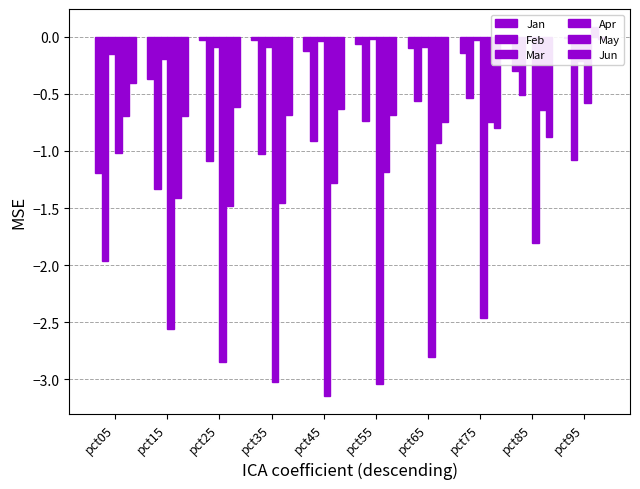

Reading left to right, transcribe all the data shown in this chart.

Jan: pct05=-1.2	pct15=-0.4	pct25=-0.0	pct35=-0.0	pct45=-0.1	pct55=-0.1	pct65=-0.1	pct75=-0.1	pct85=-0.3	pct95=-0.0
Feb: pct05=-2.0	pct15=-1.3	pct25=-1.1	pct35=-1.0	pct45=-0.9	pct55=-0.7	pct65=-0.6	pct75=-0.5	pct85=-0.5	pct95=-1.1
Mar: pct05=-0.1	pct15=-0.2	pct25=-0.1	pct35=-0.1	pct45=-0.0	pct55=-0.0	pct65=-0.1	pct75=-0.0	pct85=-0.0	pct95=-0.2
Apr: pct05=-1.0	pct15=-2.6	pct25=-2.8	pct35=-3.0	pct45=-3.1	pct55=-3.0	pct65=-2.8	pct75=-2.5	pct85=-1.8	pct95=-0.6
May: pct05=-0.7	pct15=-1.4	pct25=-1.5	pct35=-1.5	pct45=-1.3	pct55=-1.2	pct65=-0.9	pct75=-0.7	pct85=-0.6	pct95=0.1
Jun: pct05=-0.4	pct15=-0.7	pct25=-0.6	pct35=-0.7	pct45=-0.6	pct55=-0.7	pct65=-0.7	pct75=-0.8	pct85=-0.9	pct95=-0.0